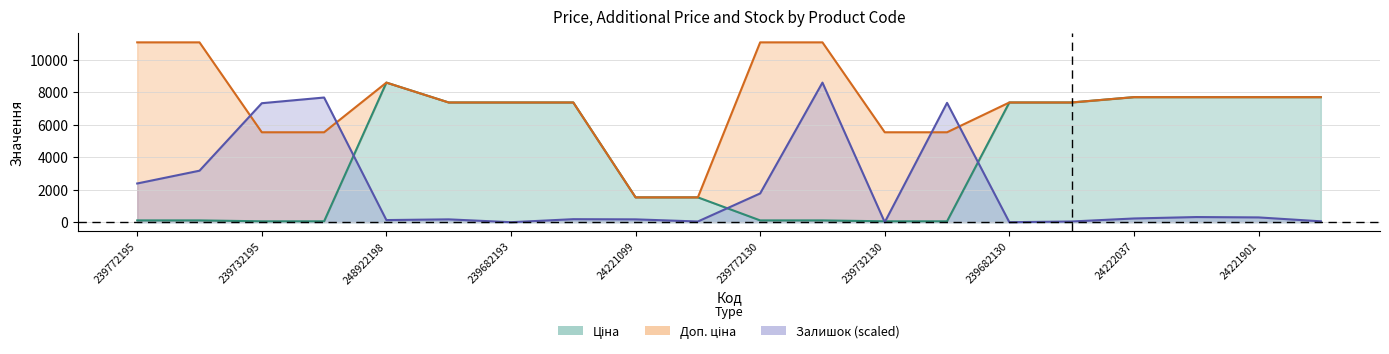

Which category has the lowest value across all series?

239682193